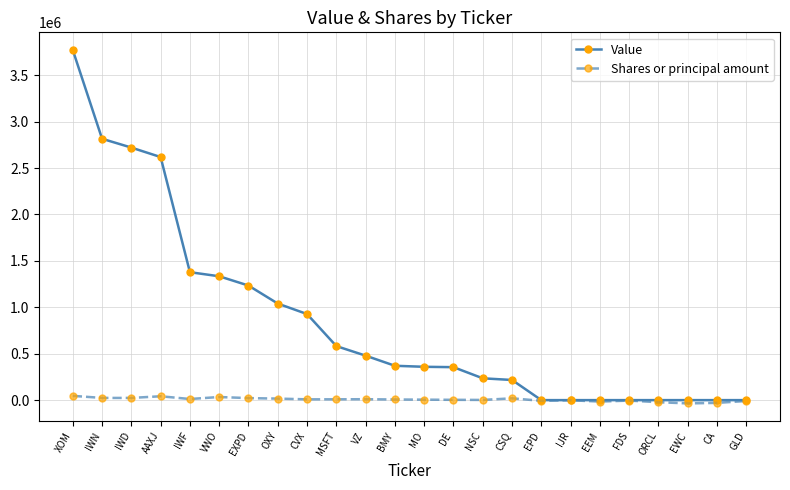

What is the label of the 4th point from the right?

ORCL